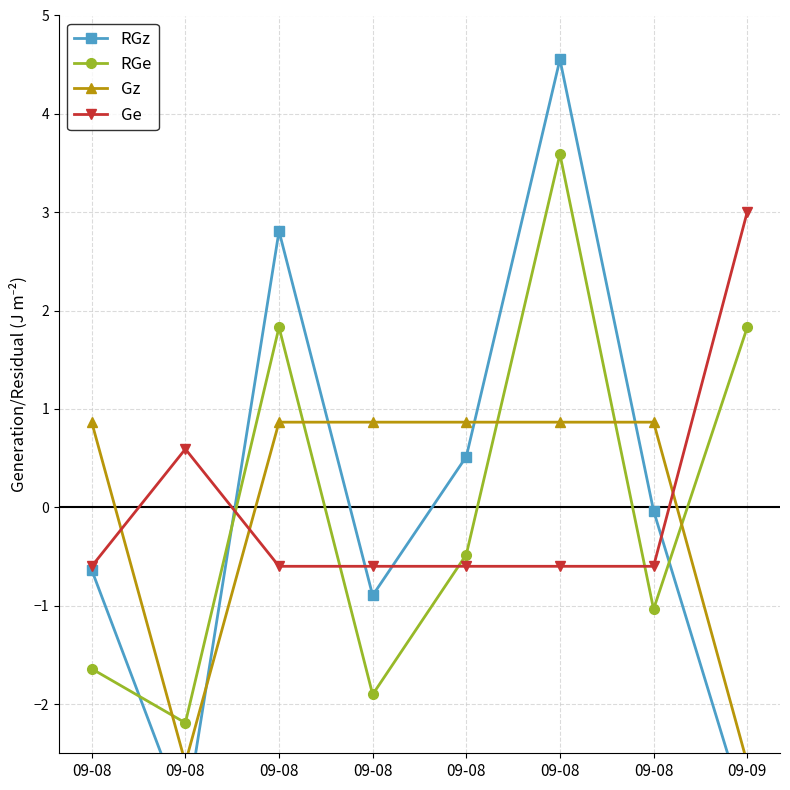

How many data points does each series have?

8